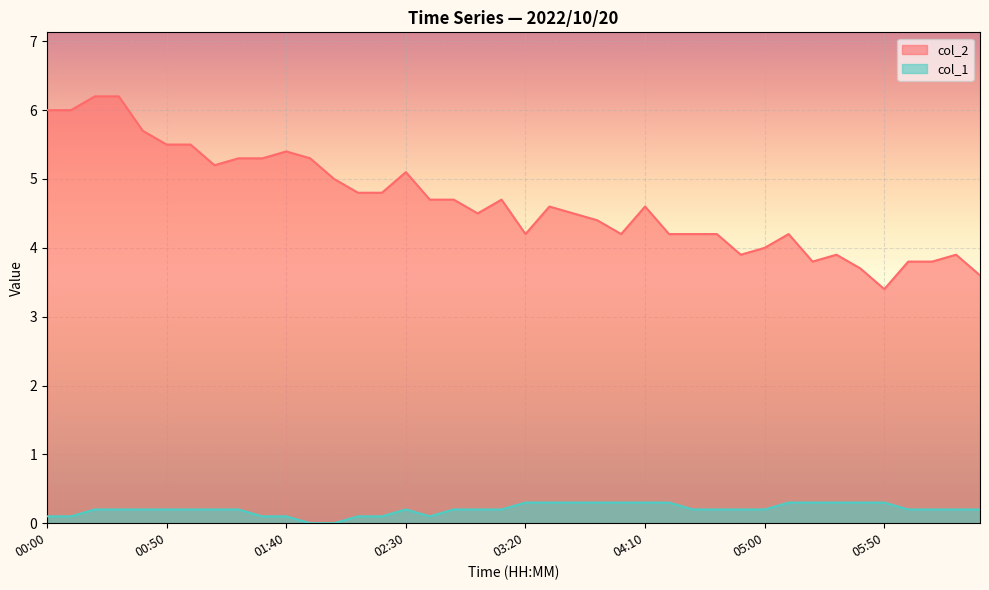

True or false: col_1 and col_2 intersect in this chart.

False